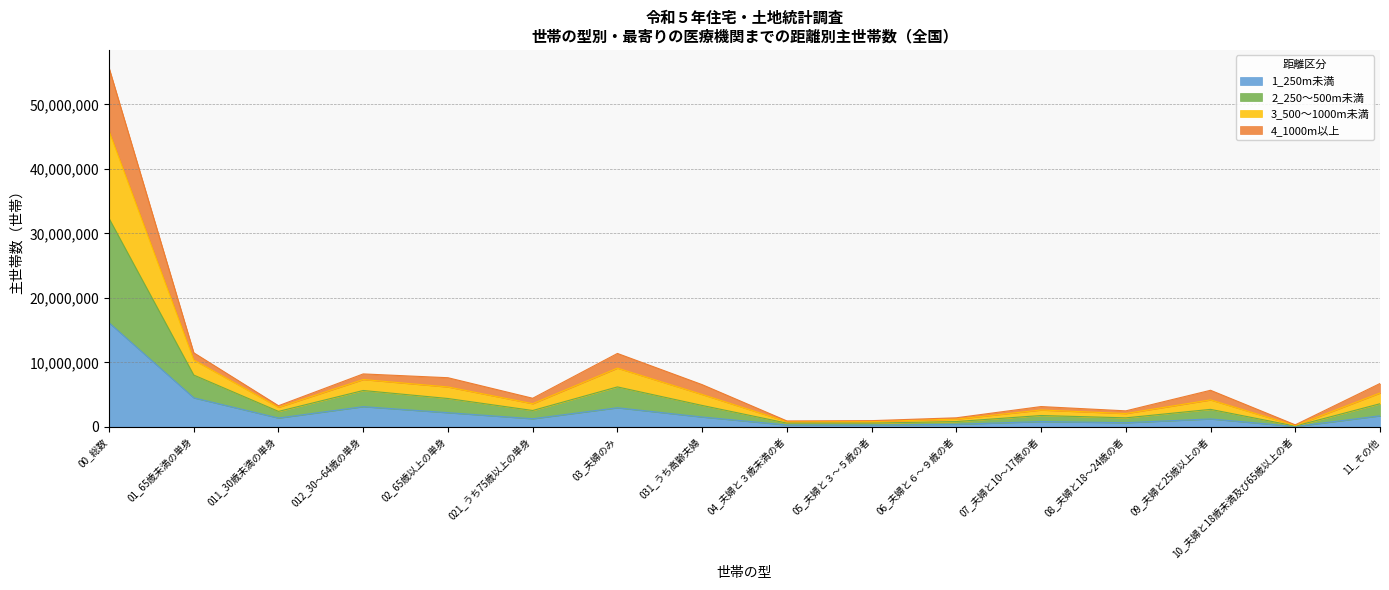

List the labels in order of 1_250m未満 value, largest first.

00_総数, 01_65歳未満の単身, 012_30～64歳の単身, 03_夫婦のみ, 02_65歳以上の単身, 11_その他, 031_うち高齢夫婦, 011_30歳未満の単身, 021_うち75歳以上の単身, 09_夫婦と25歳以上の者, 07_夫婦と10～17歳の者, 08_夫婦と18～24歳の者, 06_夫婦と６～９歳の者, 04_夫婦と３歳未満の者, 05_夫婦と３～５歳の者, 10_夫婦と18歳未満及び65歳以上の者